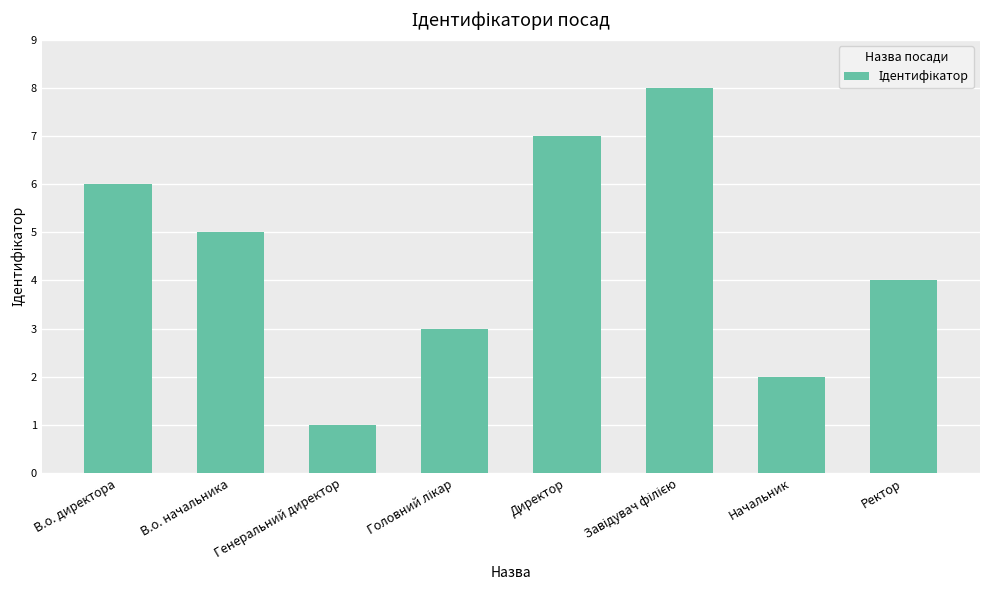

Does the chart contain any negative values?

No